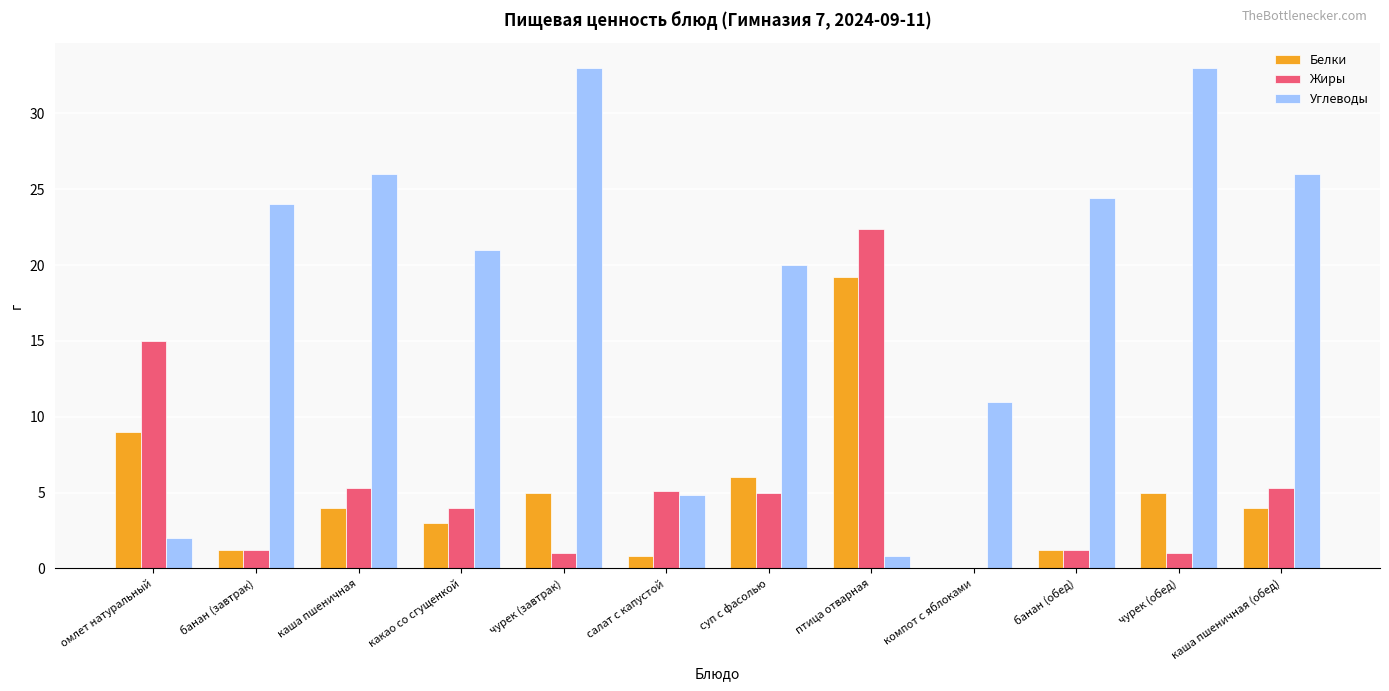

At which label does Белки first exceed 4?

омлет натуральный